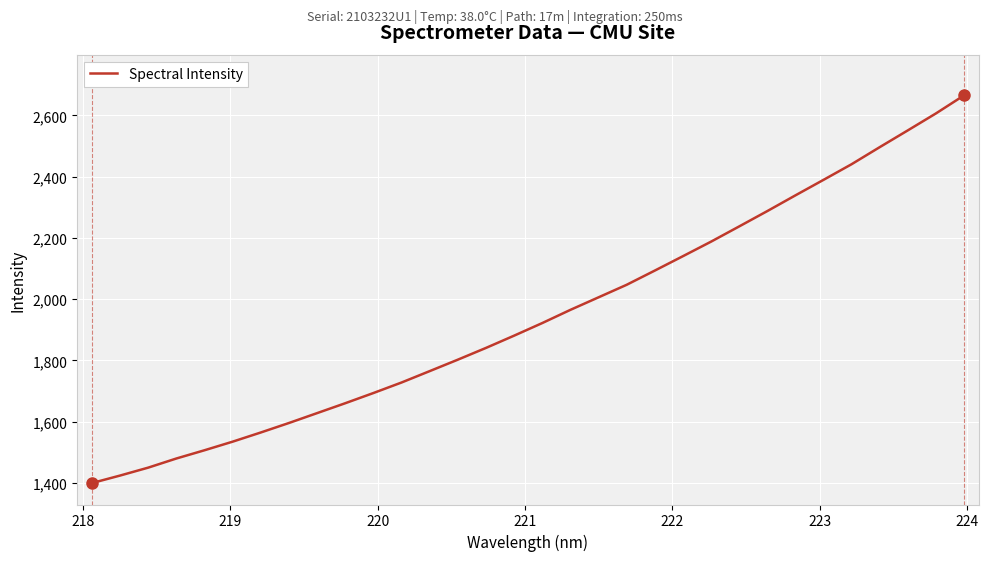

How many lines are shown in the chart?

1